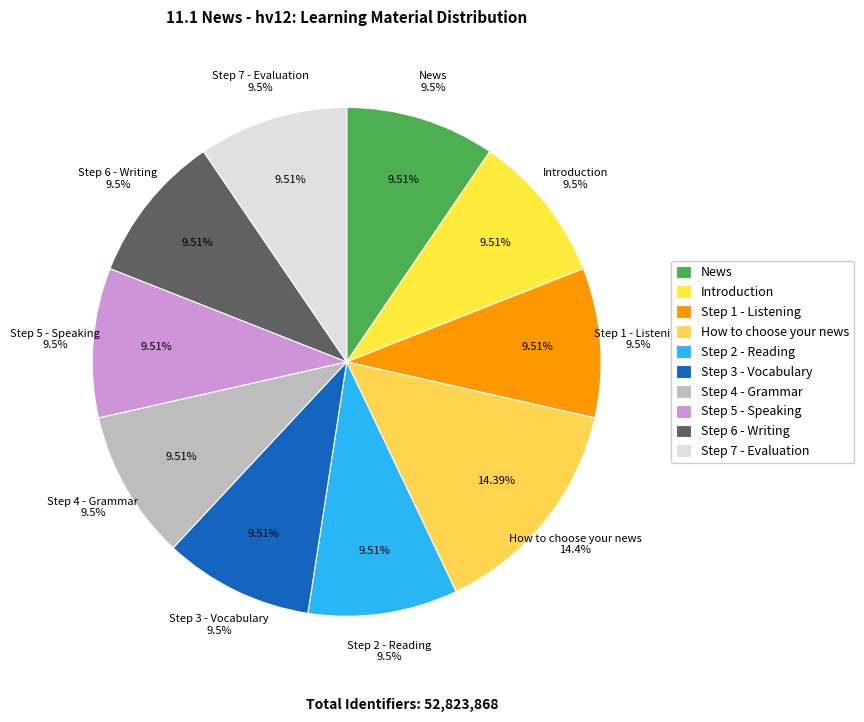

What percentage is NOT represented by Step 4 - Grammar?

90.5%